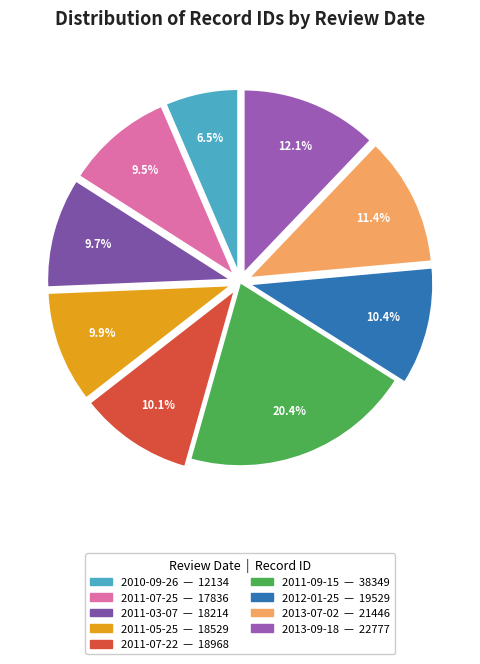

How many slices are in this pie chart?

9